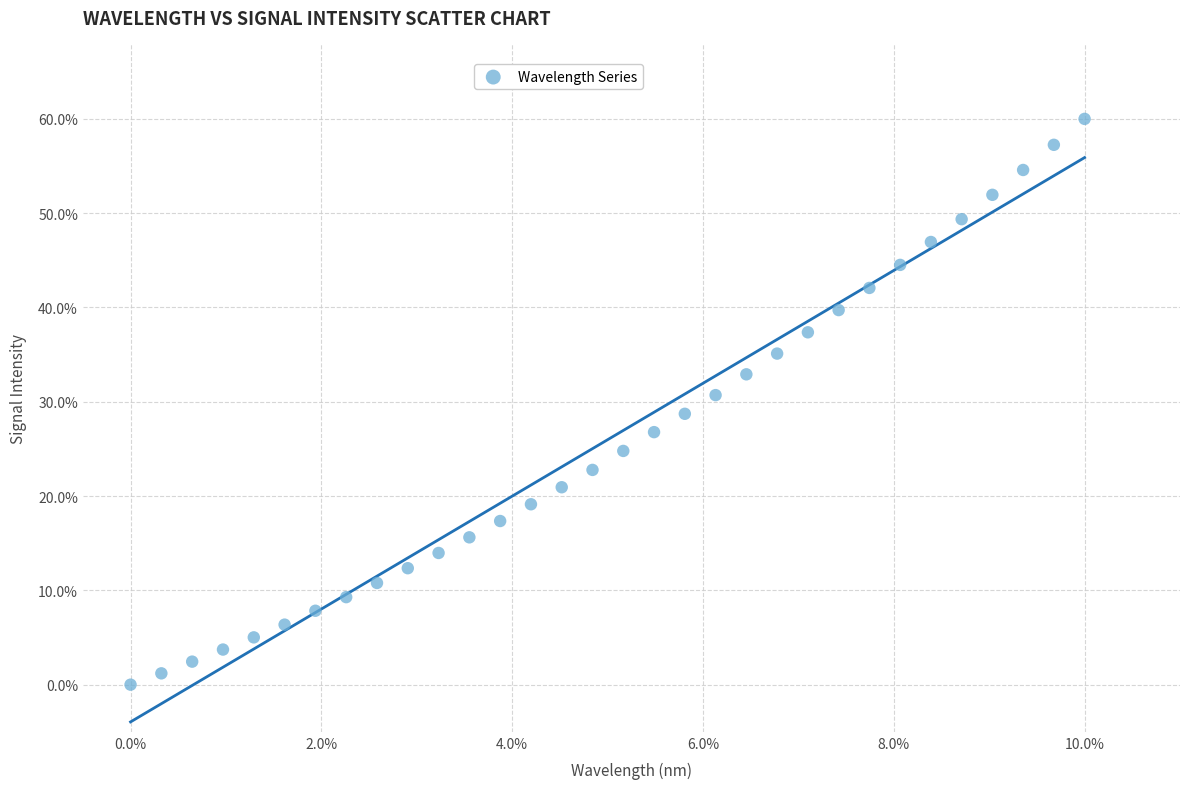

What is the range of Y values (max minus min)?

60.0